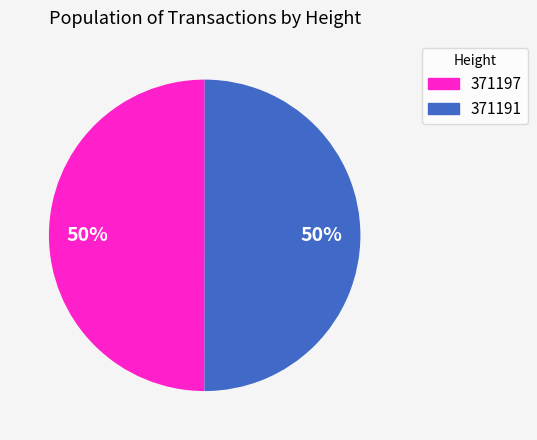

To the nearest percent, what is the average slice percentage?

50%